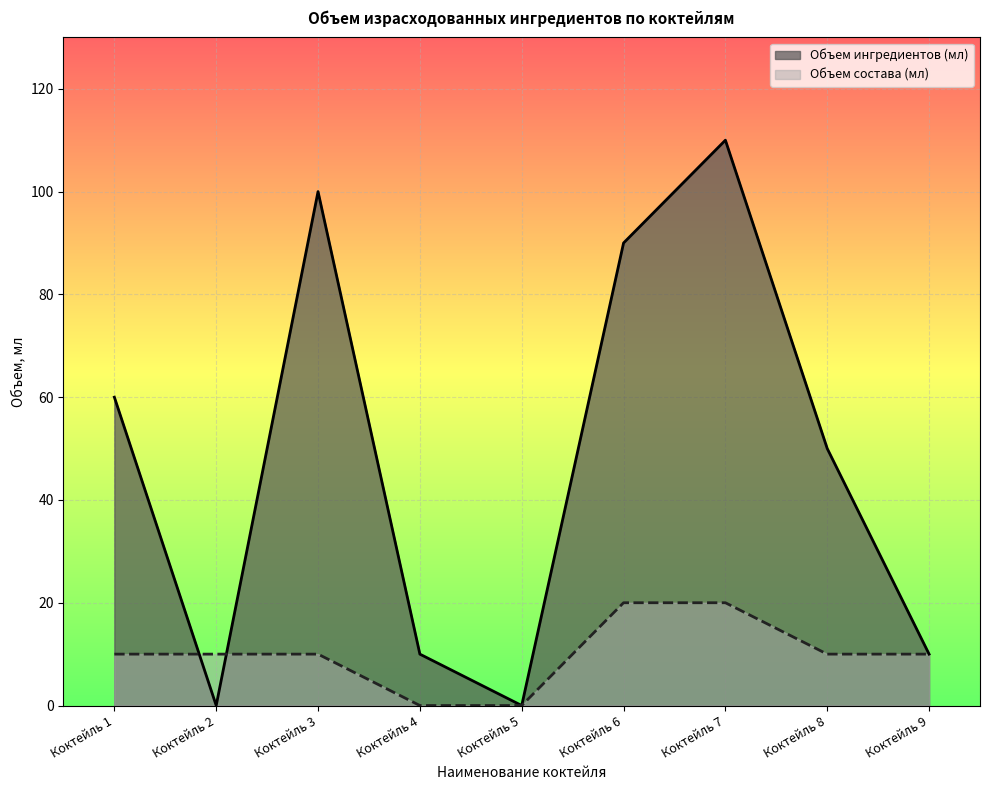

True or false: Объем состава (мл) has a value of 10 at Коктейль 2.

True